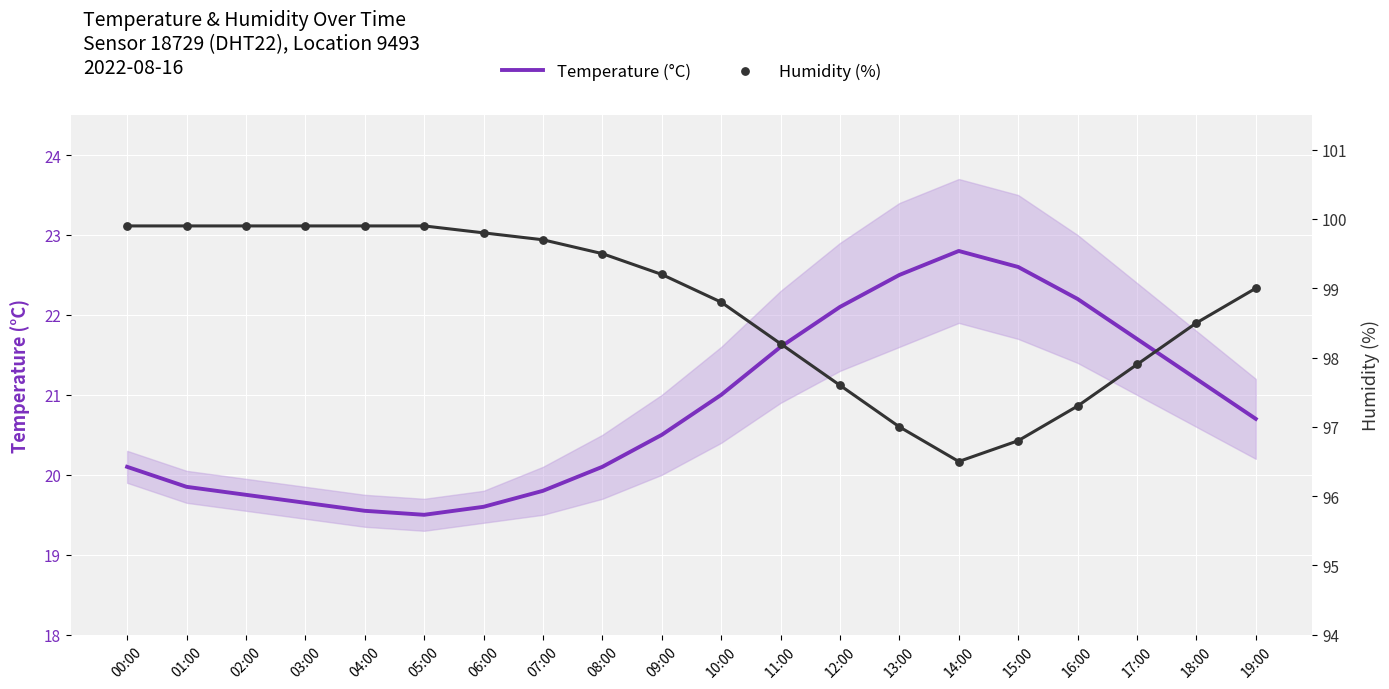

Which series reaches the maximum Y coordinate?

Humidity (%)